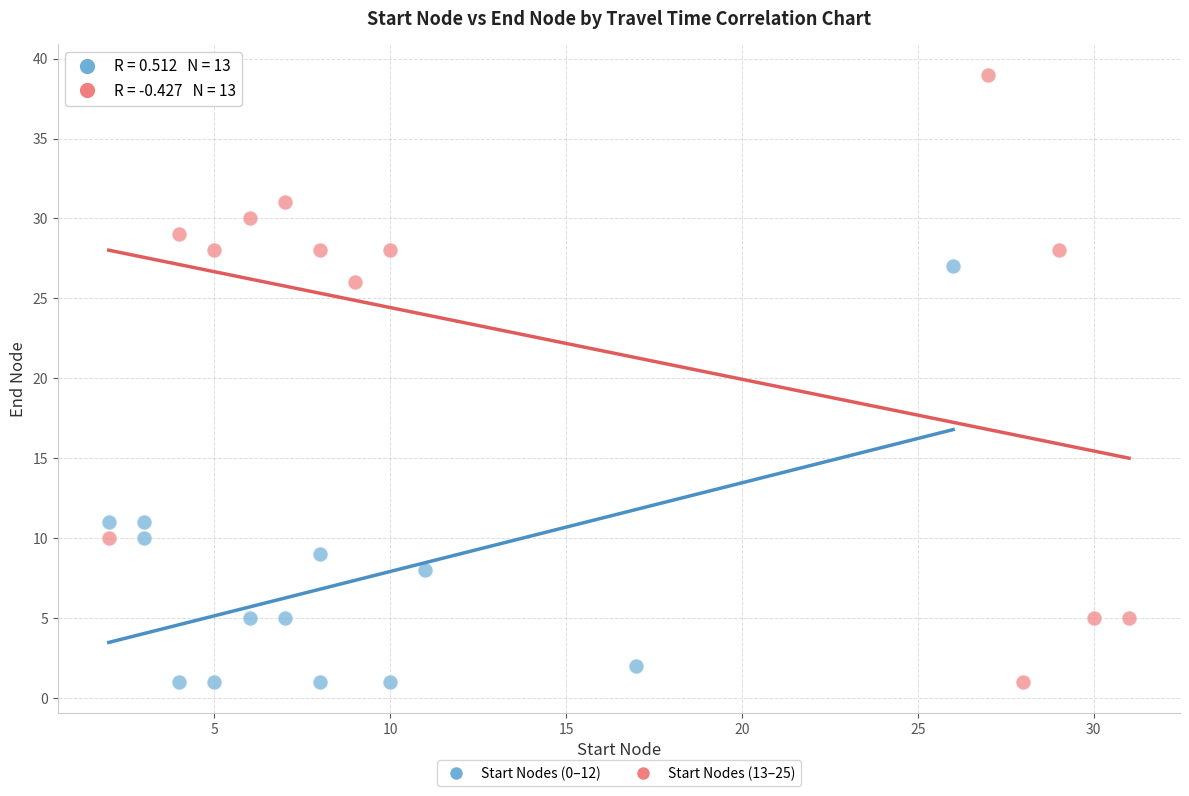

What are all the series names shown in the legend?

Start Nodes (0–12), Start Nodes (13–25)